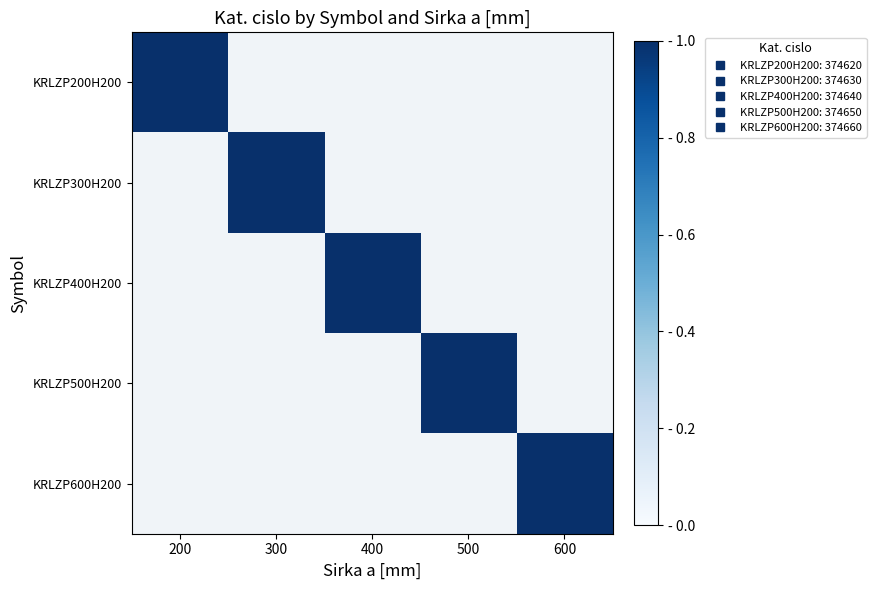

Which label corresponds to the largest value in the chart?

600